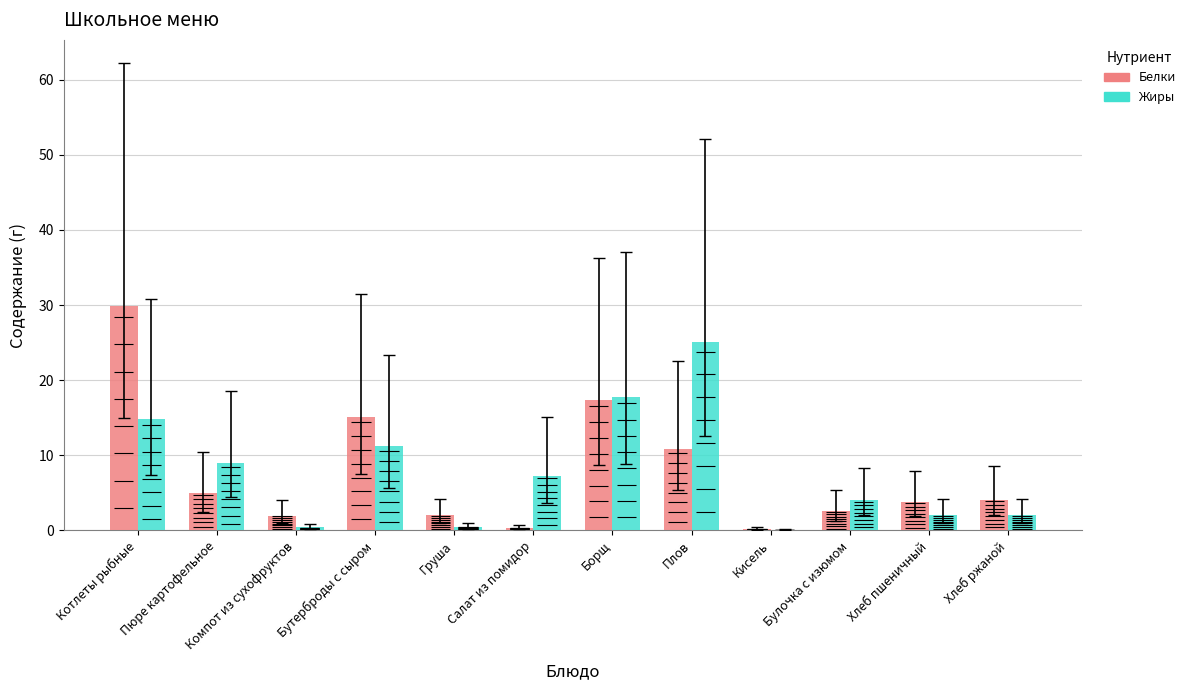

What is the difference between the maximum and minimum values in the Белки series?

29.7